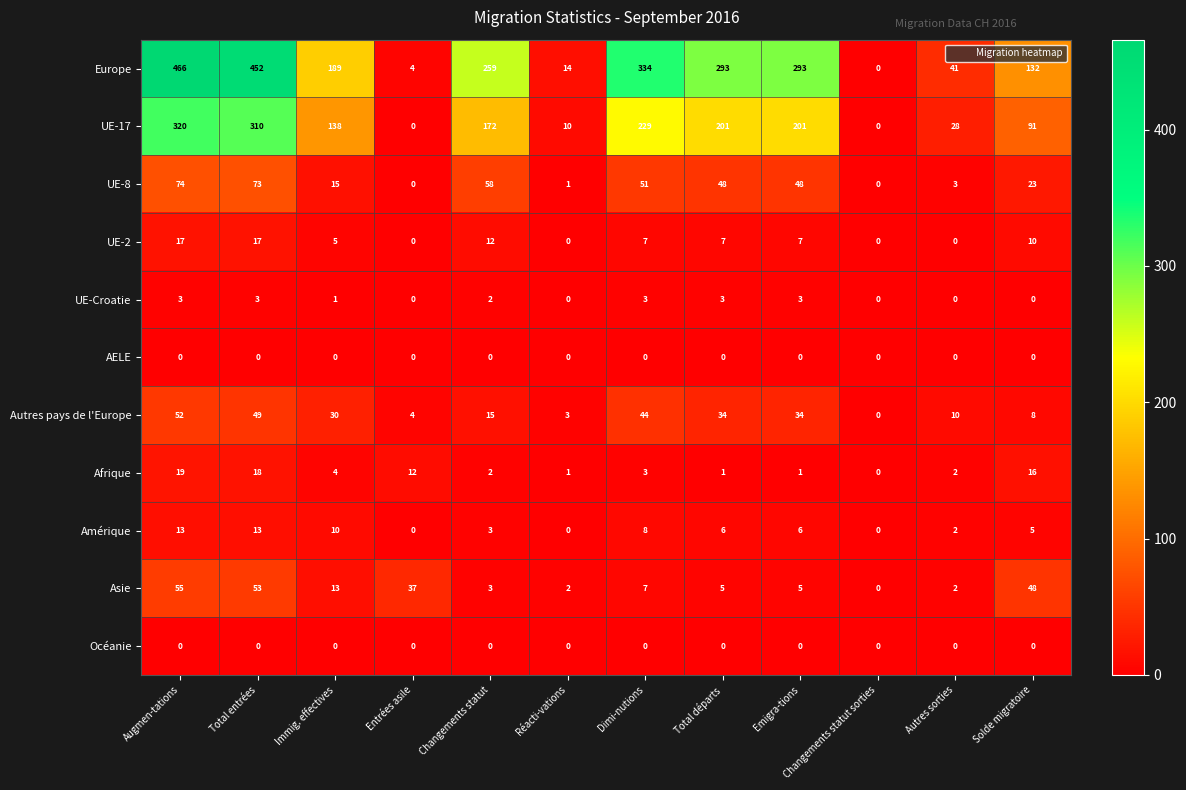

Which series has the widest spread of values?

Europe